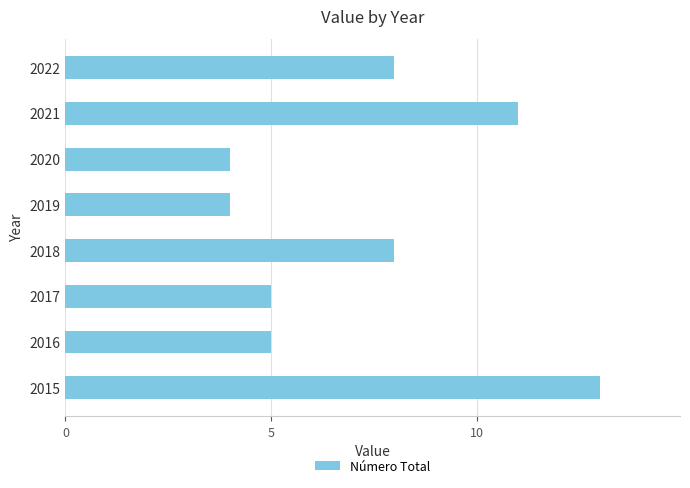

Between 2020 and 2018, which is larger?

2018